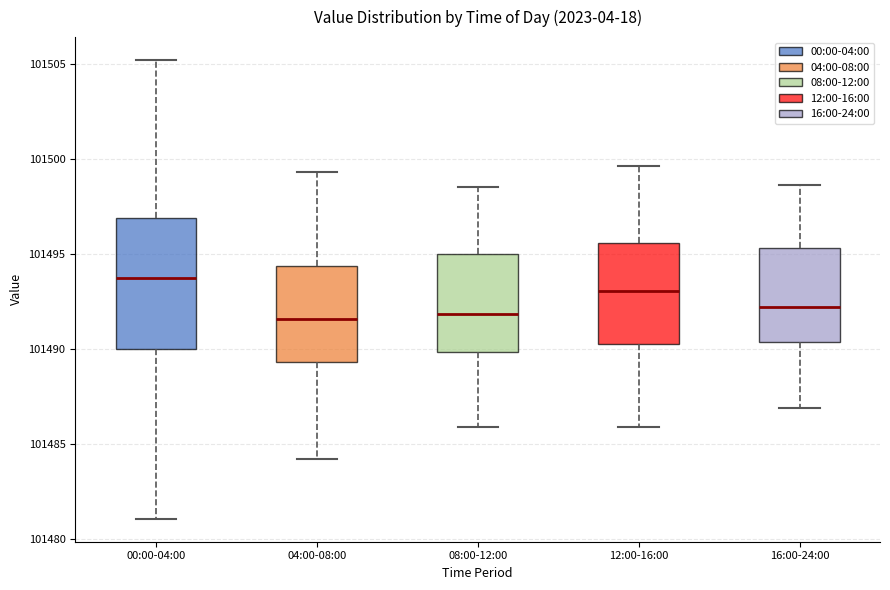

Which box is the tallest, from its lower edge to its upper edge?

00:00-04:00